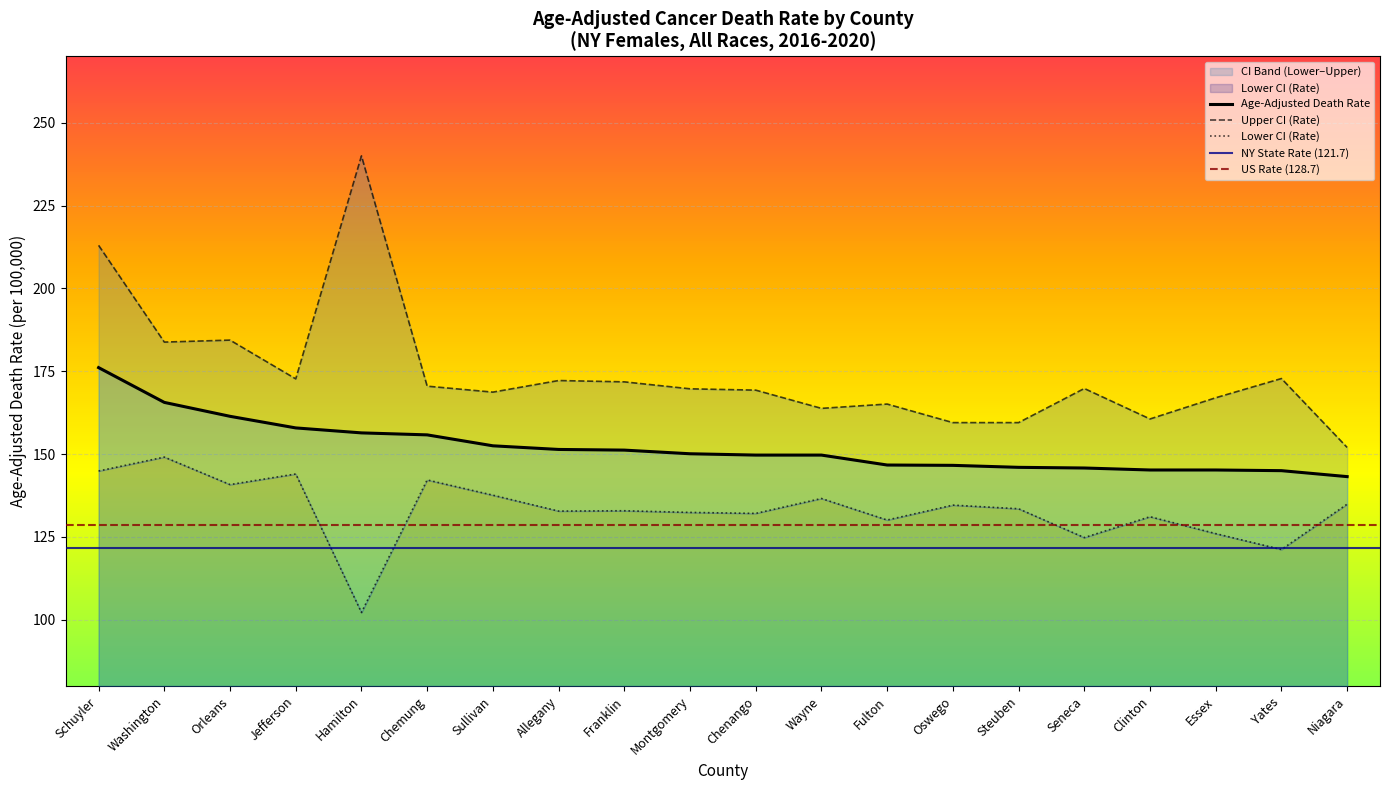

Which series has the widest spread of values?

Upper CI (Rate)